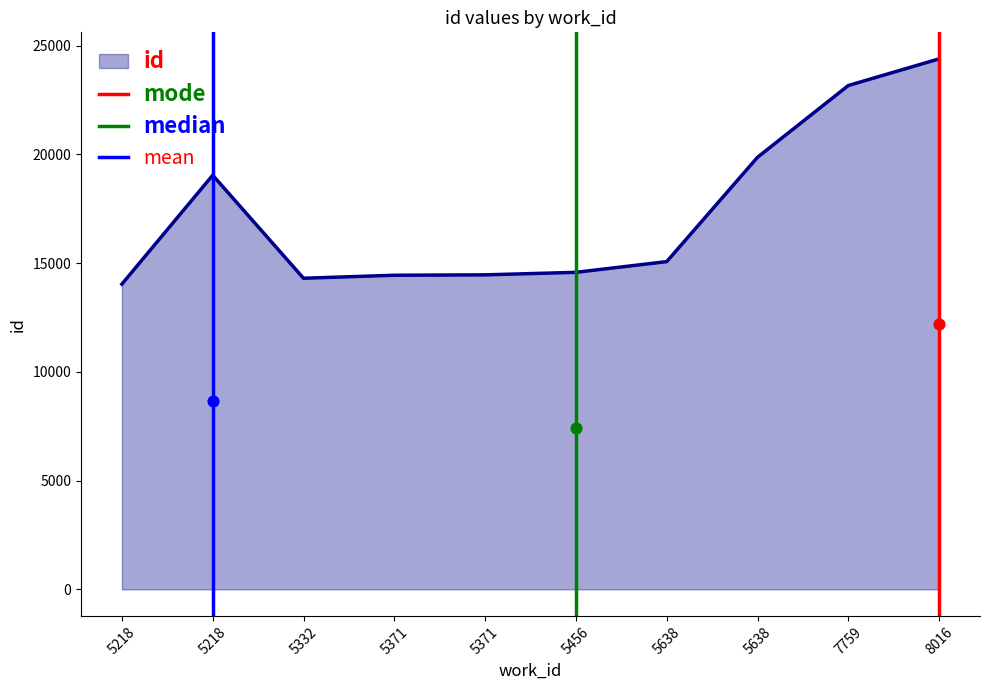

Which series has the widest spread of Y values?

mode